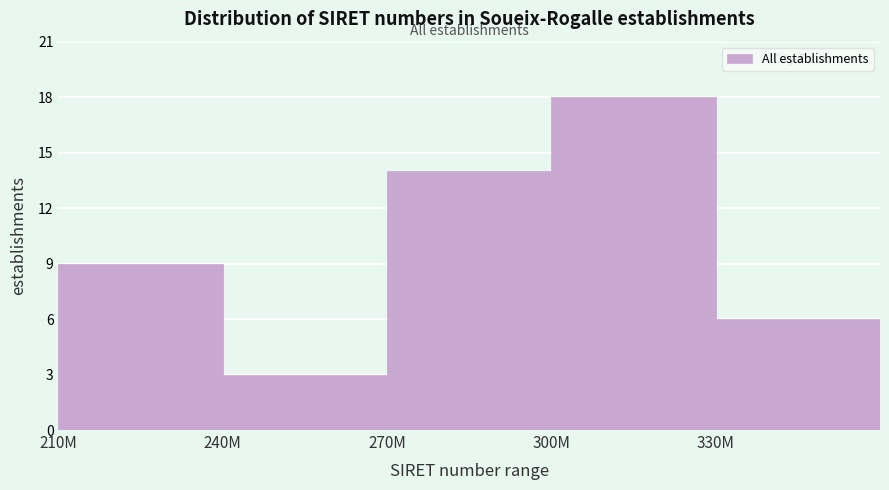

Reading left to right, extract all data points from this chart.

210M=9	240M=3	270M=14	300M=18	330M=6